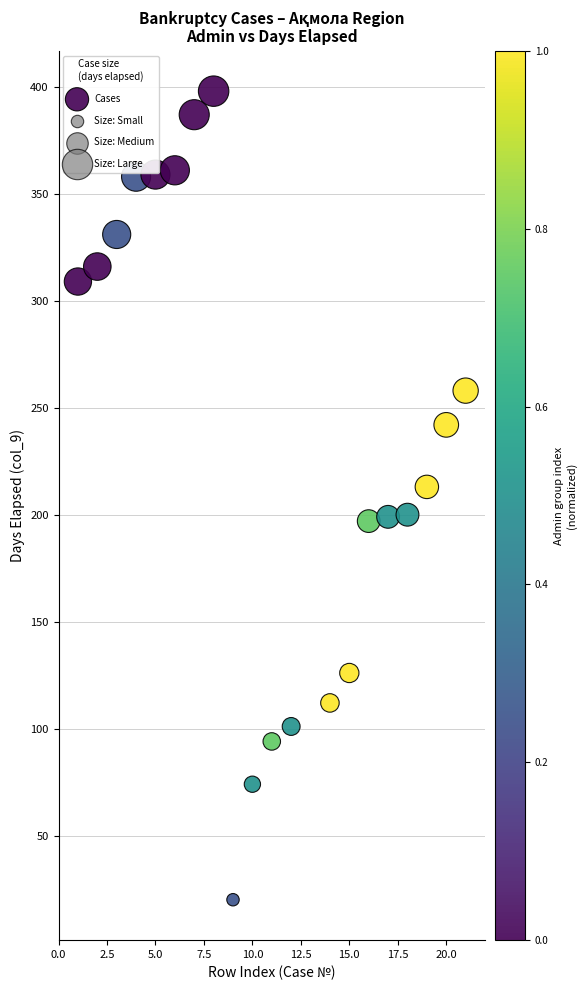

What is the range of Y values (max minus min)?

378